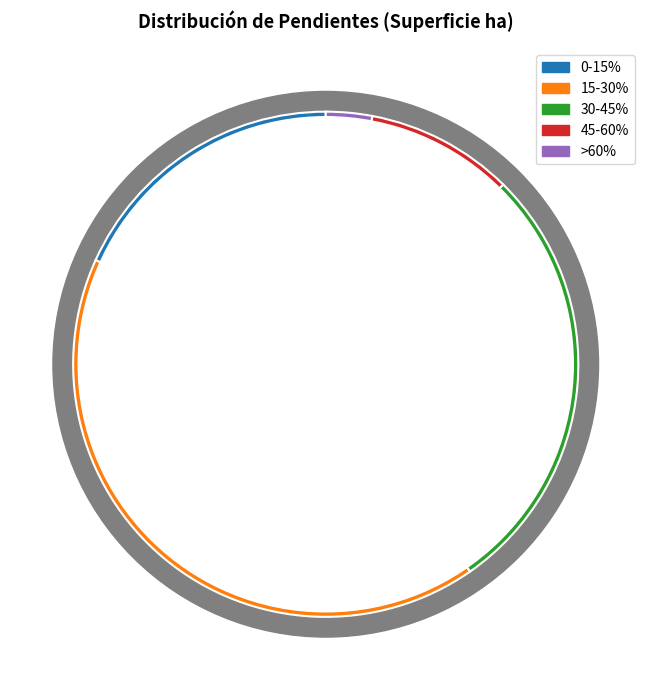

To the nearest percent, what percentage of the pie is 45-60%?

9%